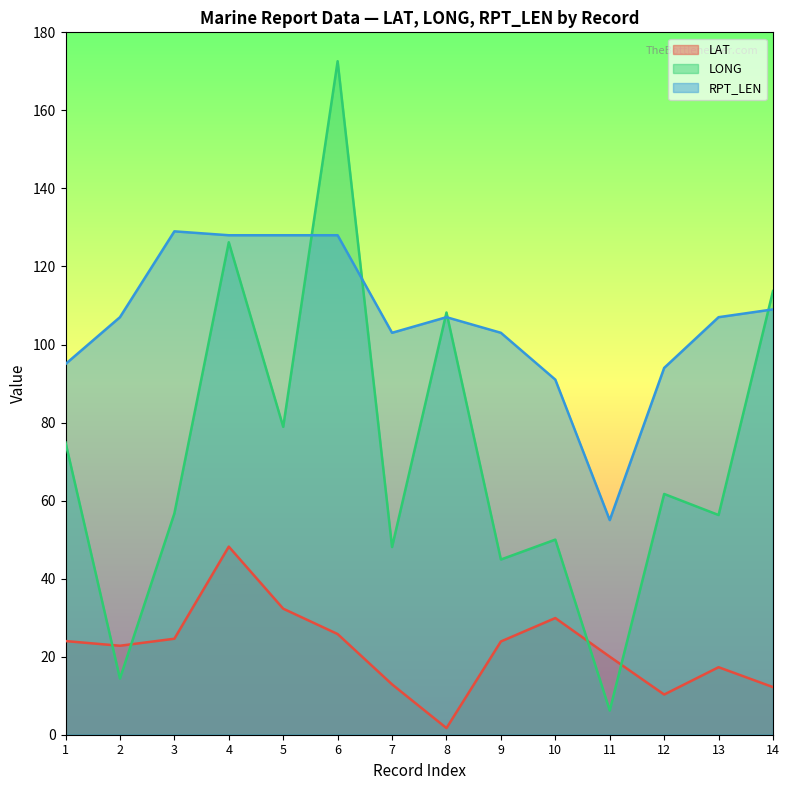

How many values in the LONG series are below 61?

7